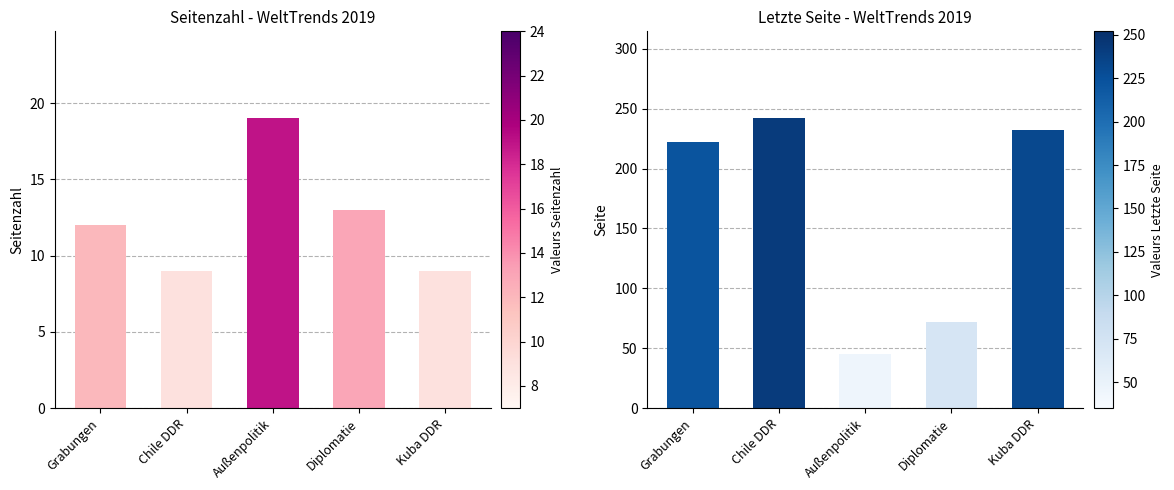

What is the sum of the Seitenzahl values at Chile DDR and Außenpolitik?

28